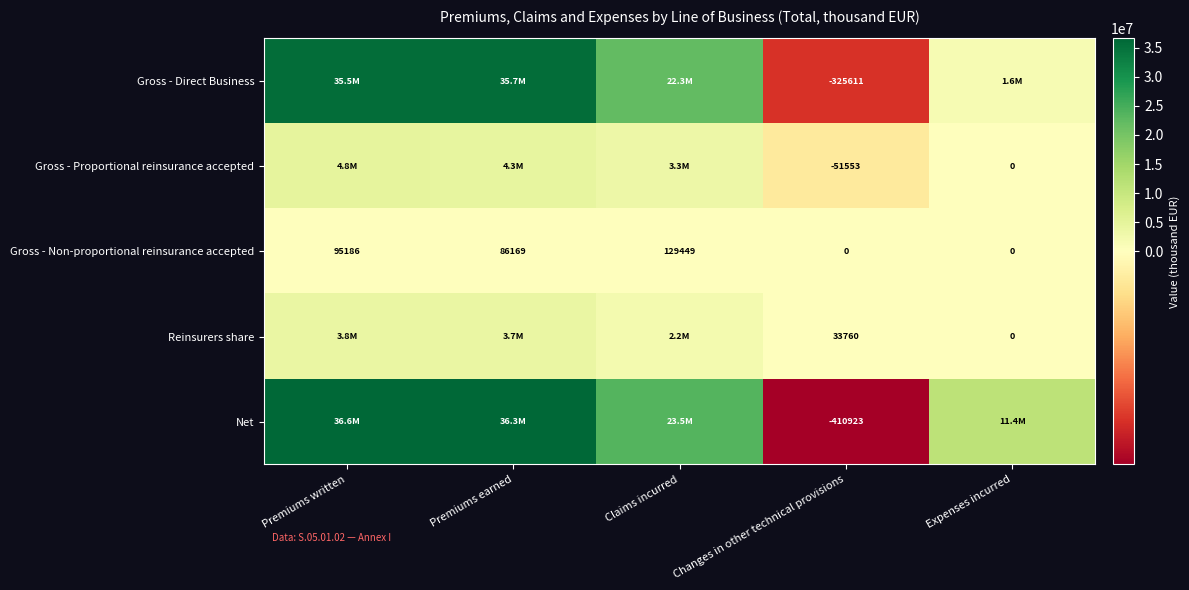

At Changes in other technical provisions, list the series in order from largest to smallest.

Reinsurers share, Gross - Non-proportional reinsurance accepted, Gross - Proportional reinsurance accepted, Gross - Direct Business, Net